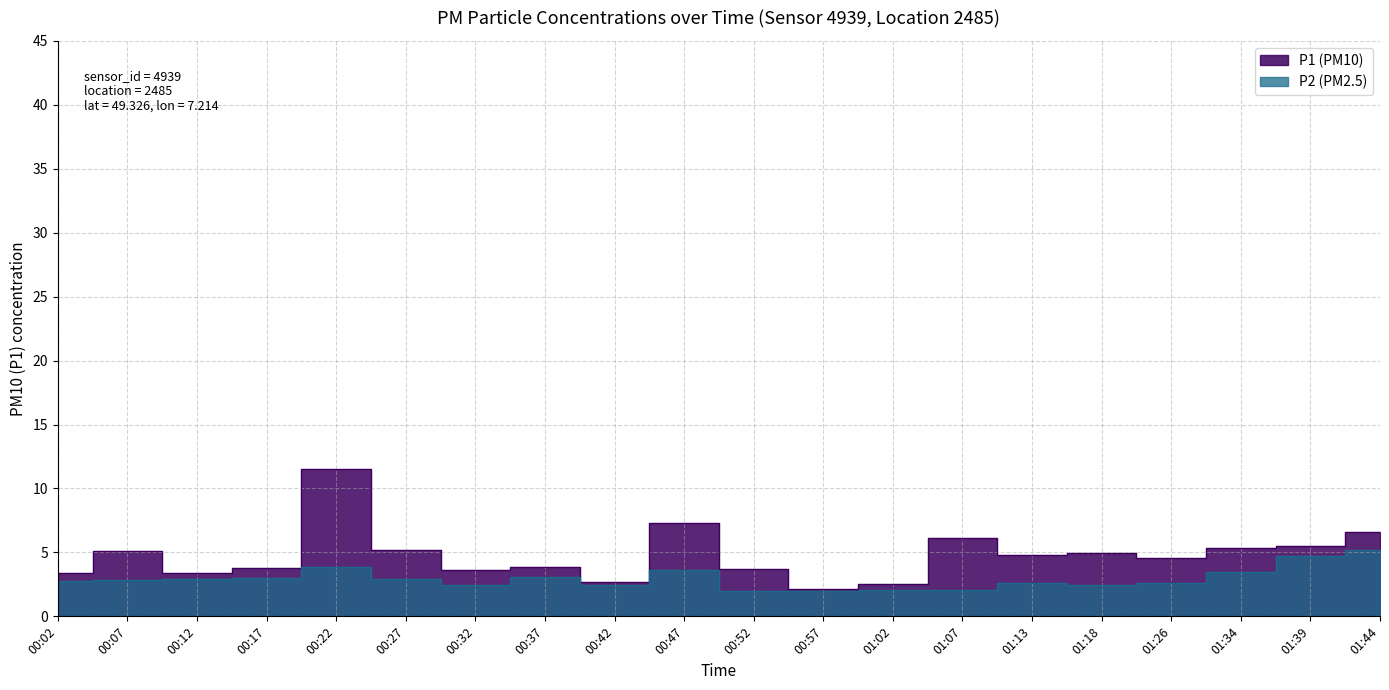

What are all the series names shown in the legend?

P1, P2